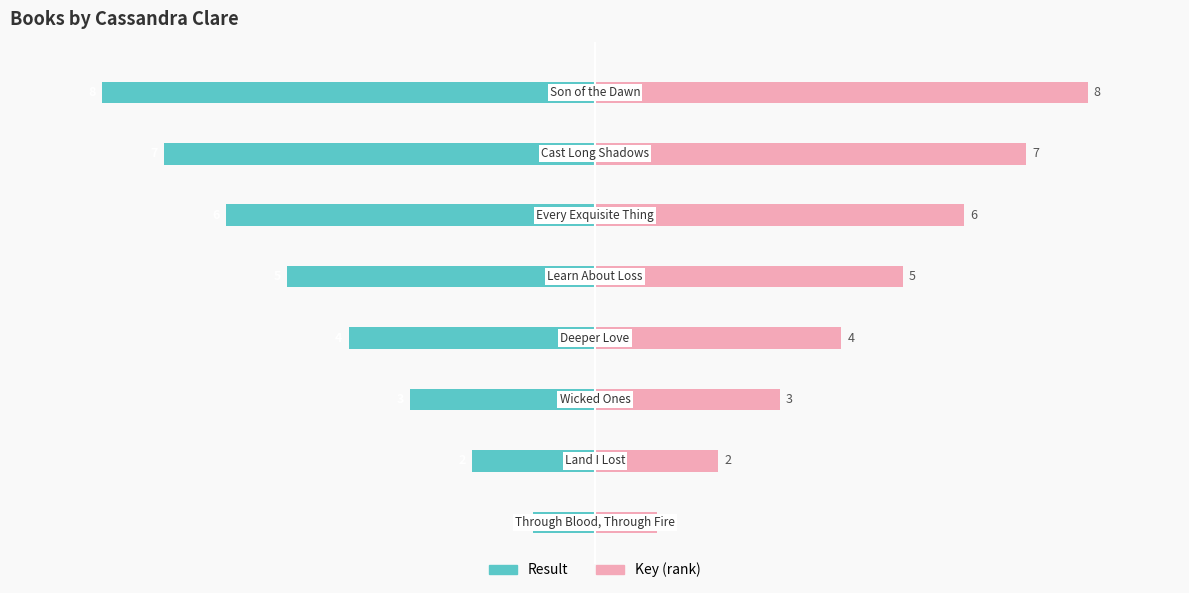

How many data points in Key (rank) are above 5?

3